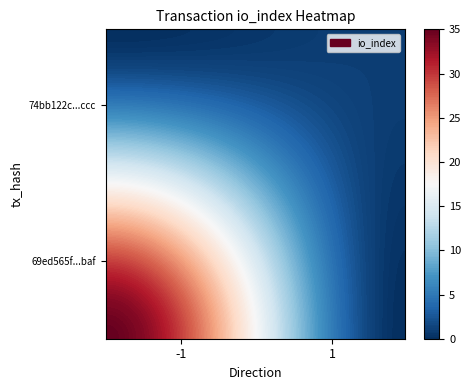

Between direction and io_index, which is larger?

io_index